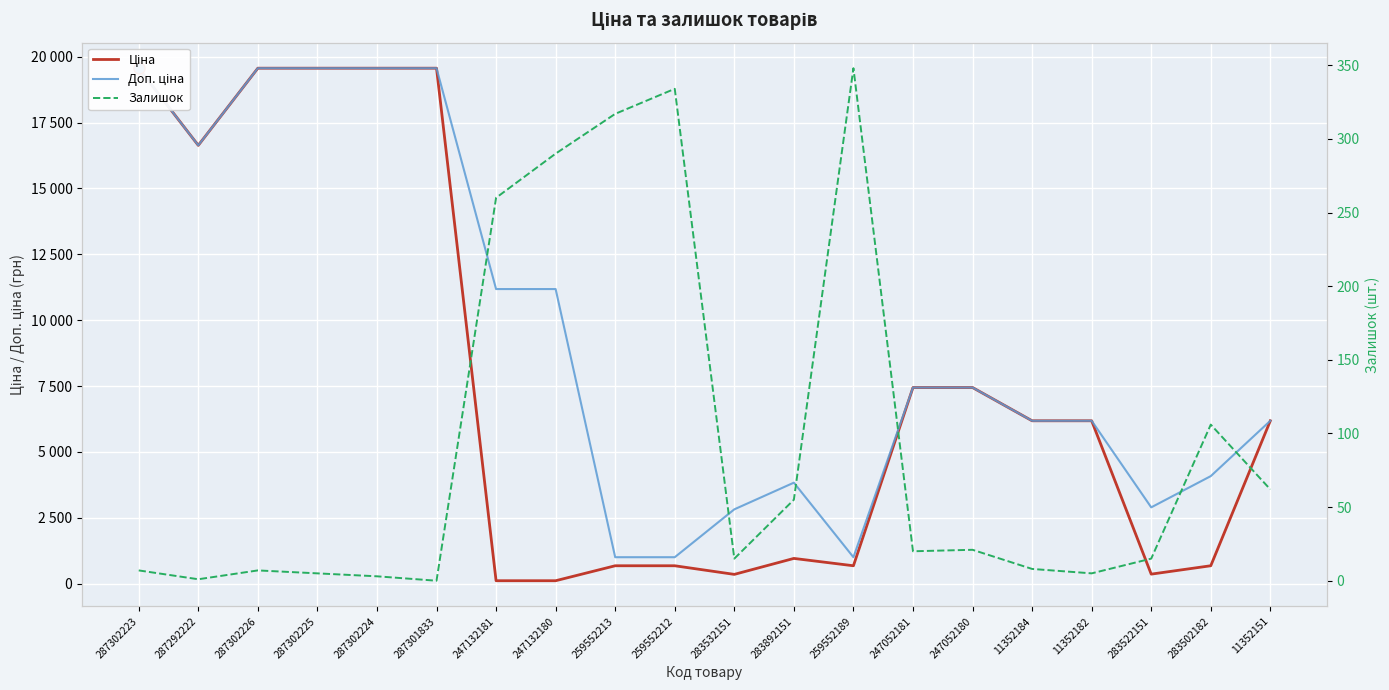

What position from the right is 247052180?

6